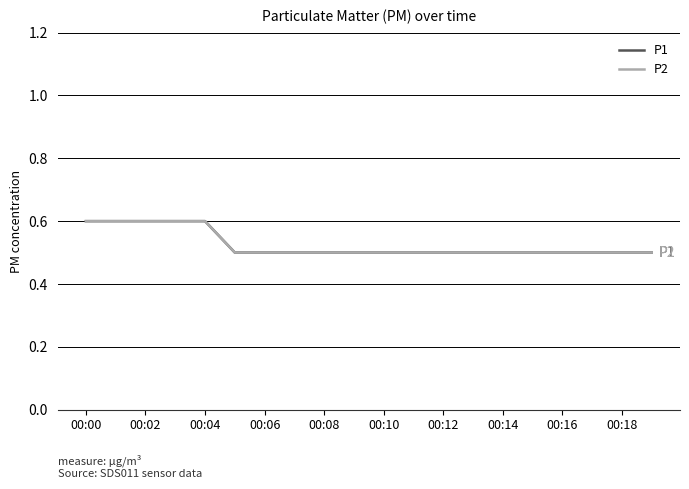

Does the chart have visible grid lines?

Yes